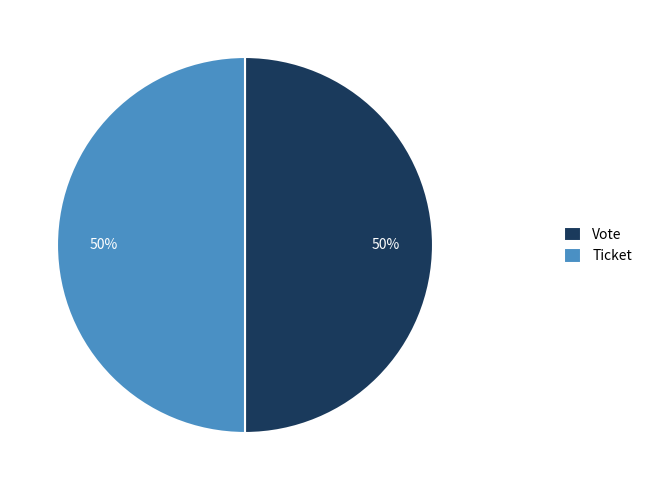

The Ticket slice represents 1% of the pie. True or false?

False